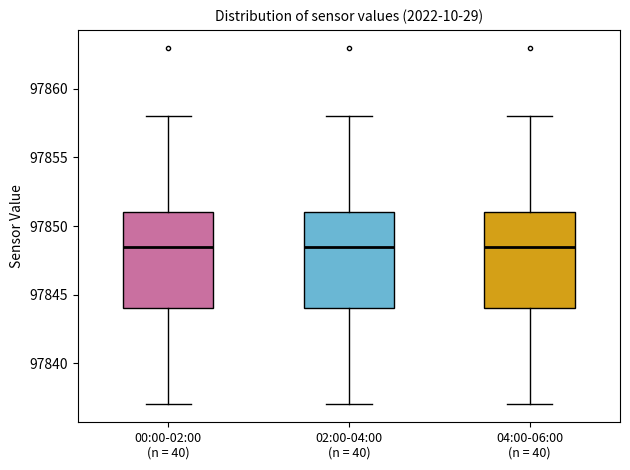

Where is the upper edge of the box for 00:00-02:00 (n = 40) on the y-axis? The values are not printed on the chart, so give them approximately, as read against the axis.

97851.0